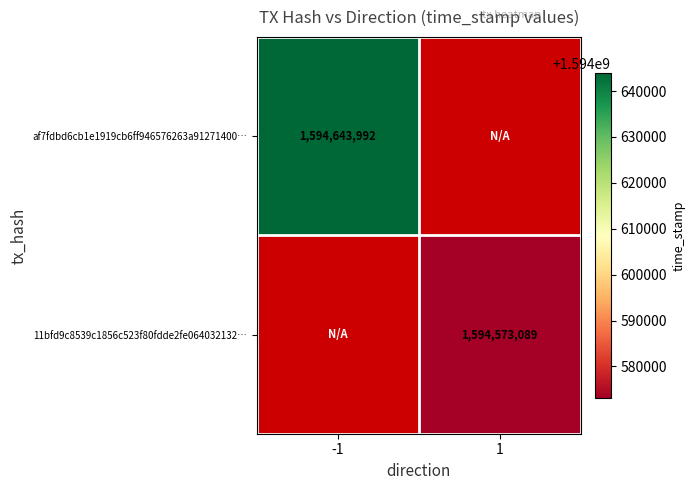

What is the smallest value displayed?

1594573089.0